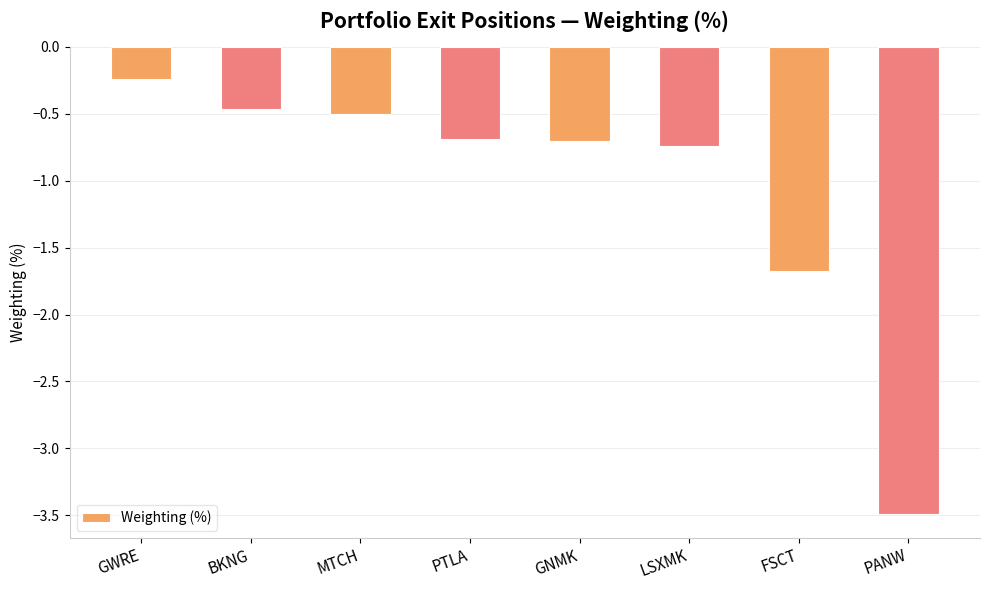

Where is the data nearest to the value -1?

LSXMK